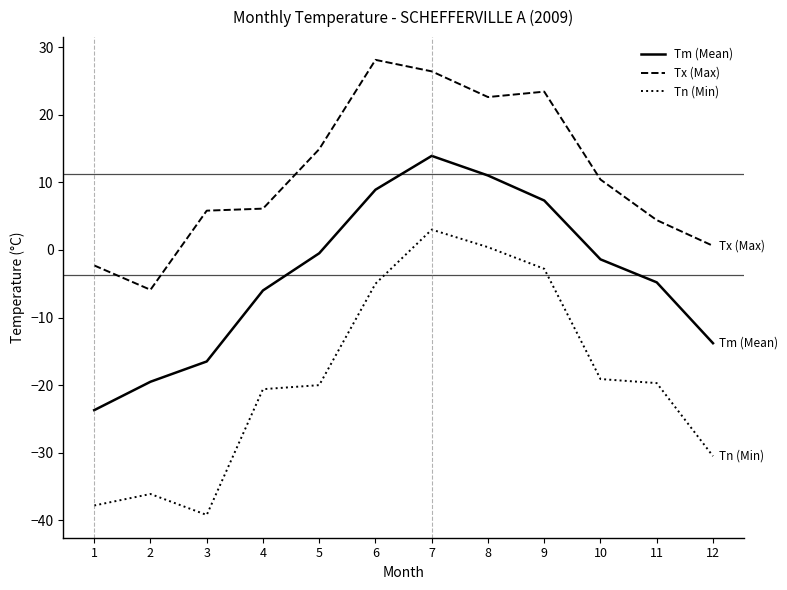

What is the maximum value for Tx (Max)?

28.1